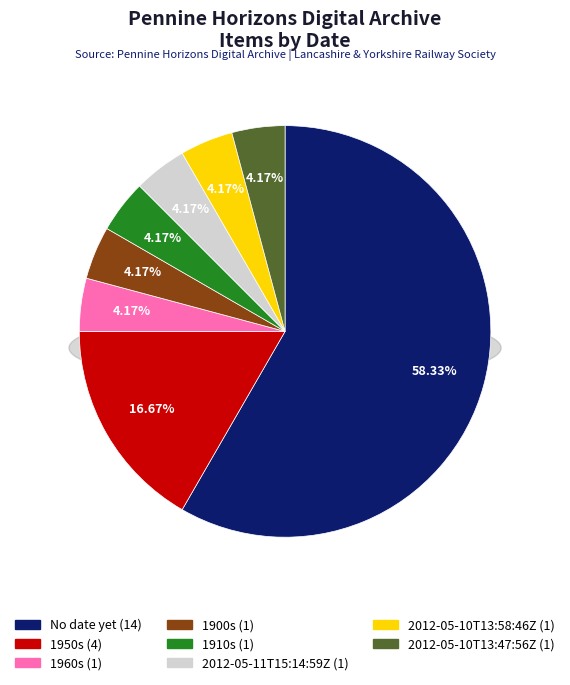

Rank the categories by value from lowest to highest.

1960s, 1900s, 1910s, 2012-05-11T15:14:59Z, 2012-05-10T13:58:46Z, 2012-05-10T13:47:56Z, 1950s, No date yet